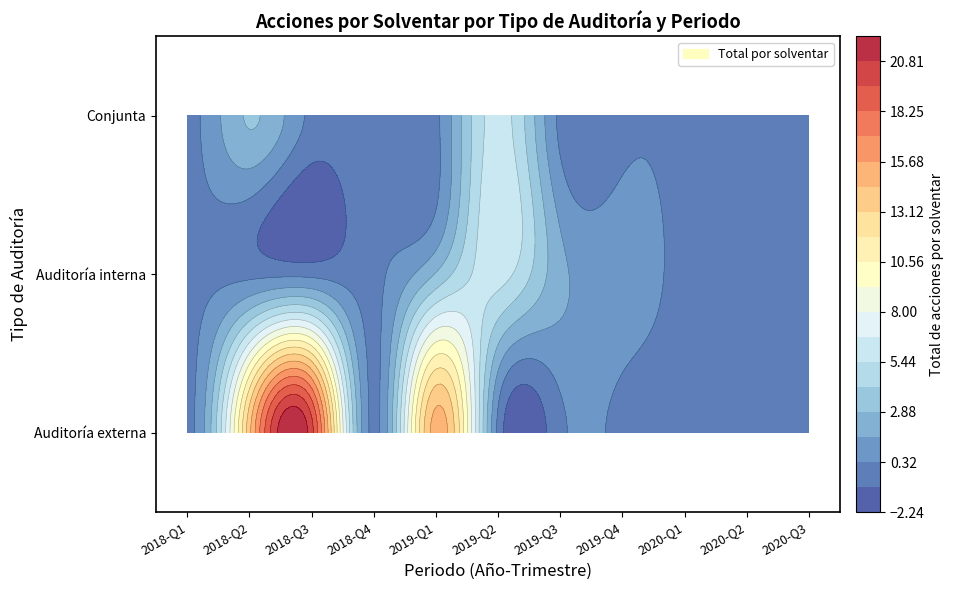

Is it true that 2018-Q1 equals 0 at Conjunta?

True